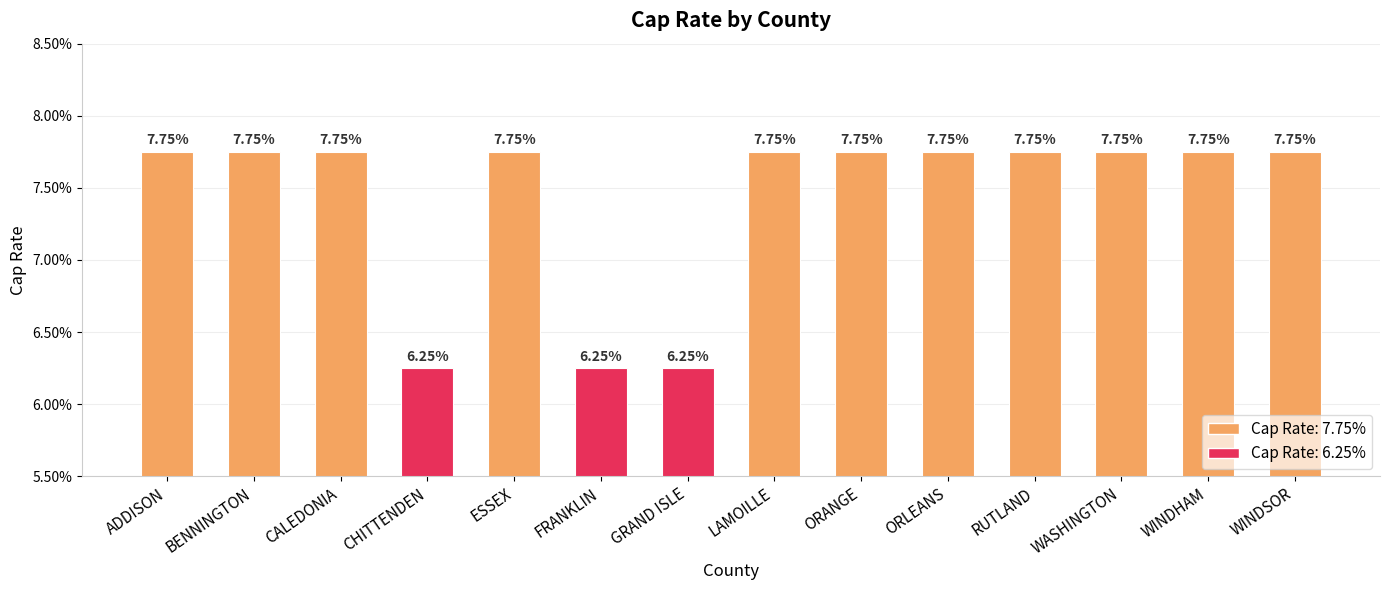

What is the sum of the values at GRAND ISLE and ESSEX?

0.1